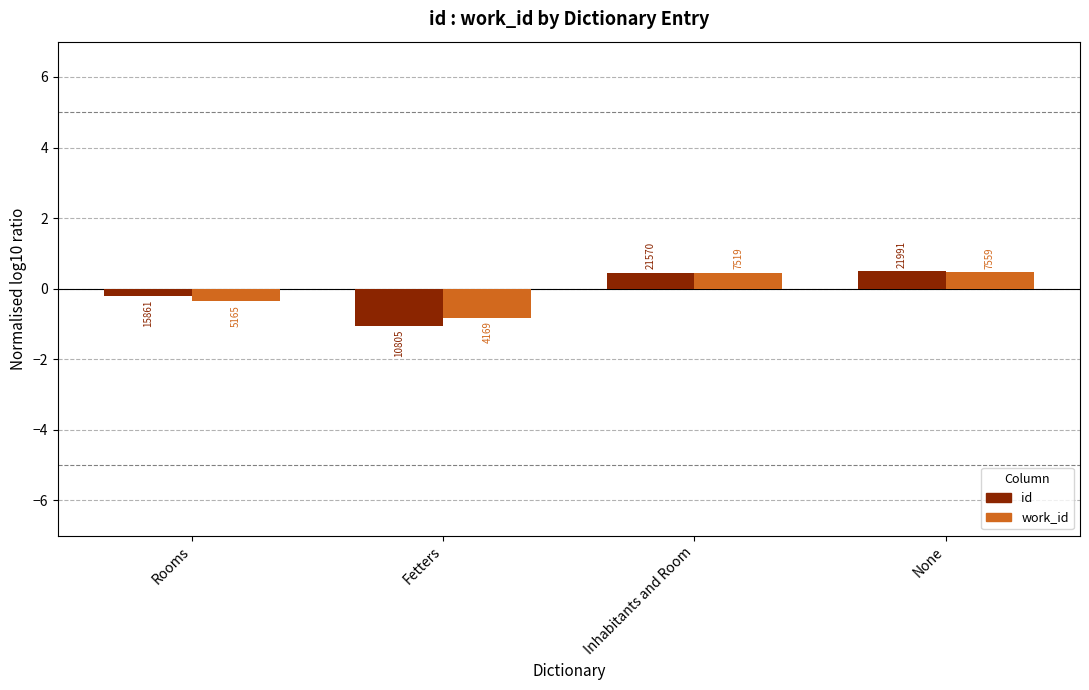

Which series has the largest total across all categories?

work_id